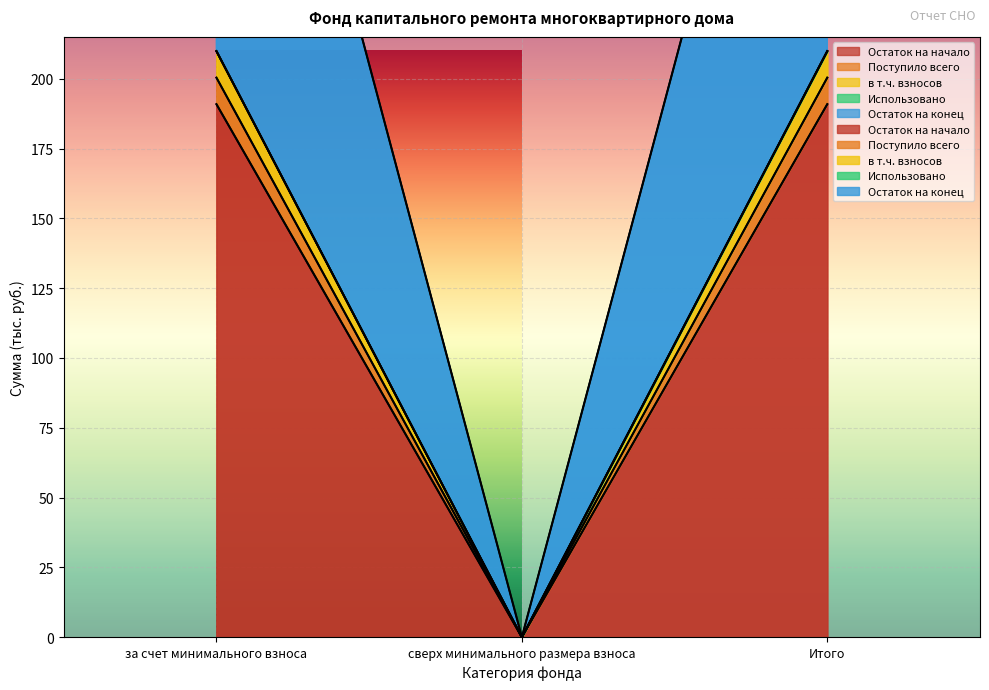

Is the value of в т.ч. взносов at за счет минимального взноса greater than the value of Остаток на начало at сверх минимального размера взноса?

Yes